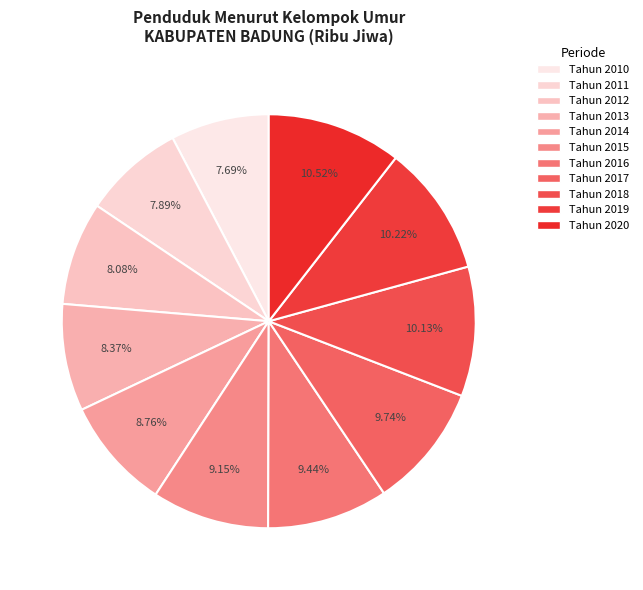

Between Tahun 2012 and Tahun 2010, which is larger?

Tahun 2012